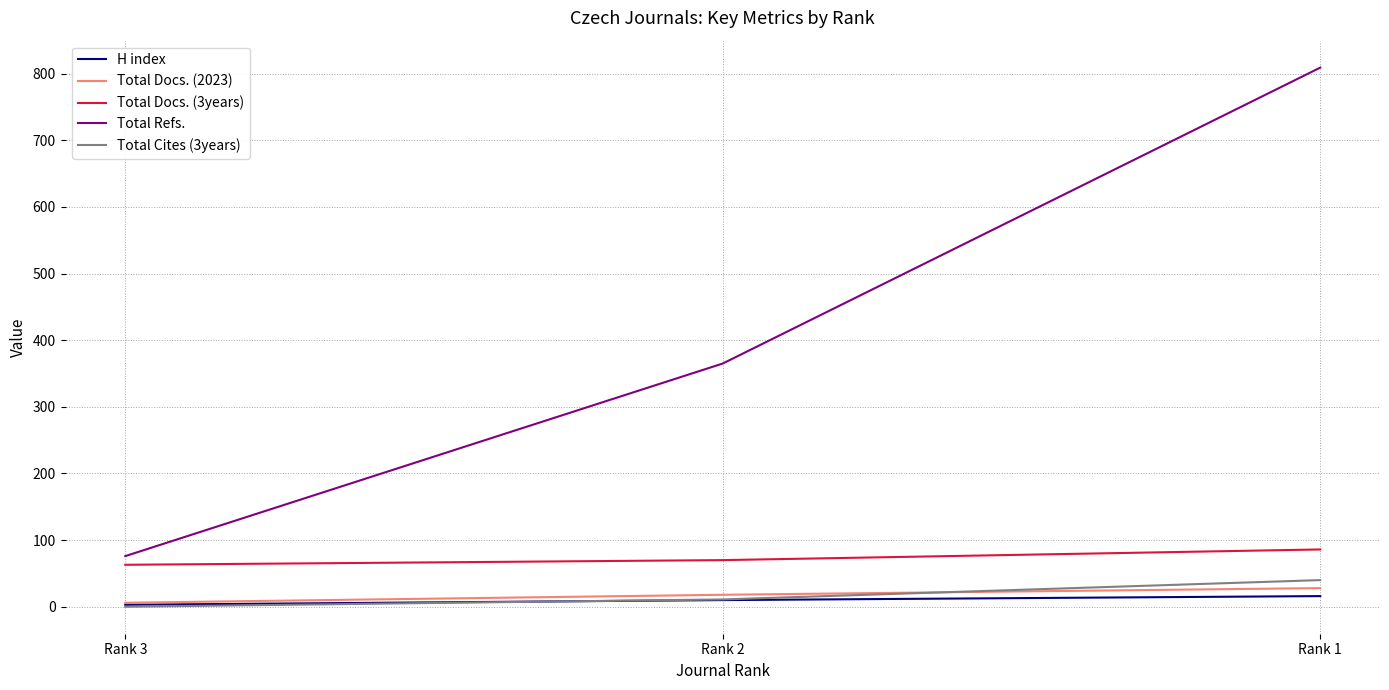

Between Rank 3 and Rank 2, which series saw the biggest shift?

Total Refs.